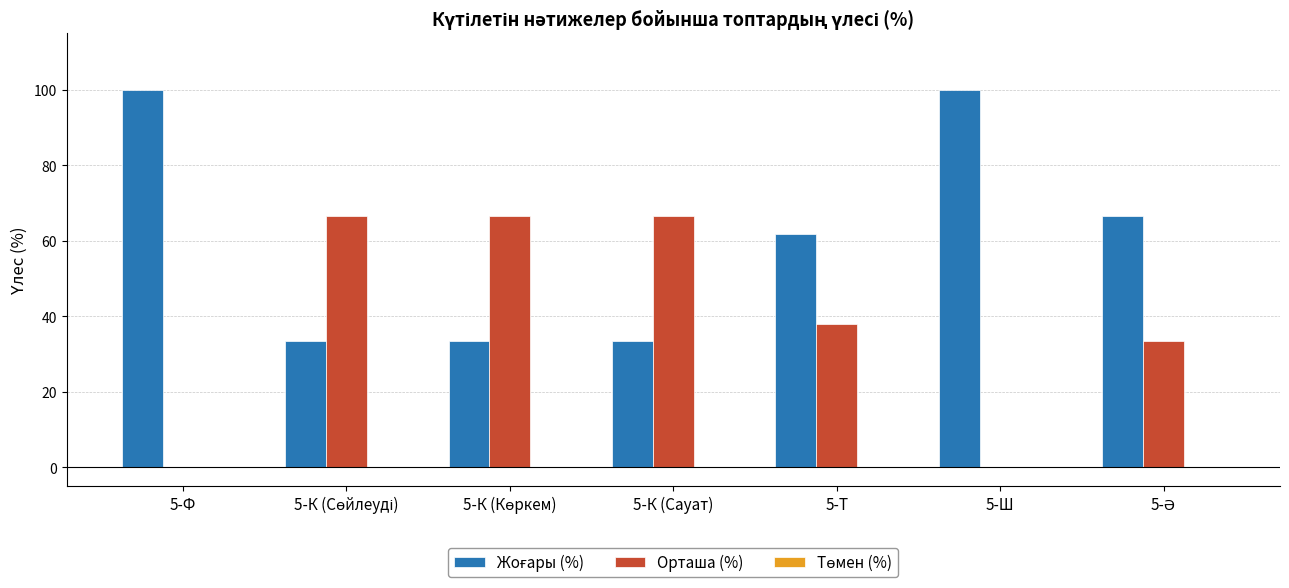

True or false: Орташа (%) has a value of 66.7 at 5-К (Сауат).

True